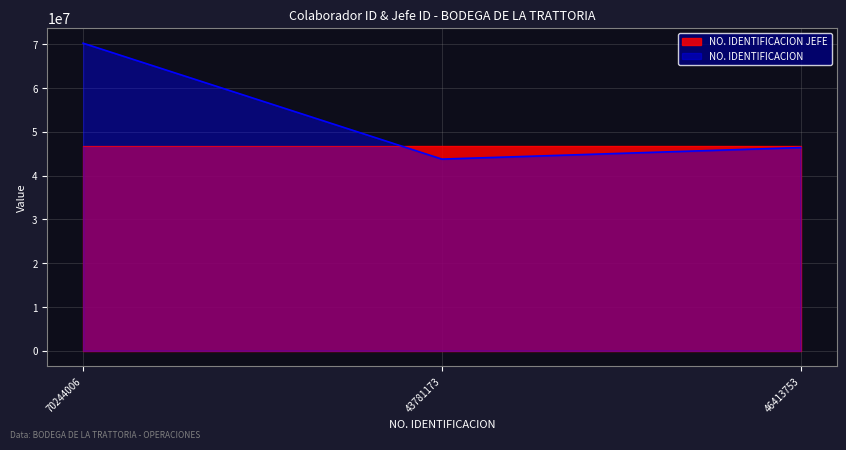

Reading left to right, what are all the values shown in this chart?

70244006=70244006	43781173=43781173	46413753=46413753